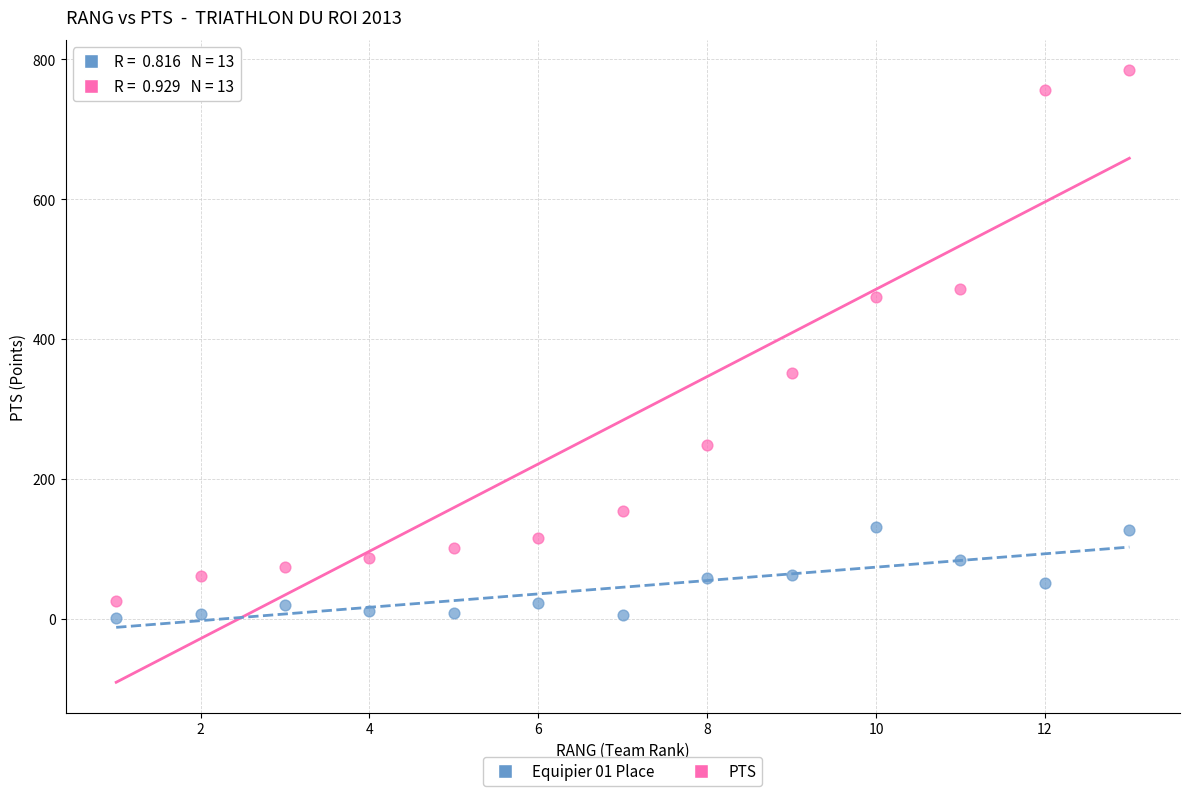

Across all series, what Y value is closest to 392?

351